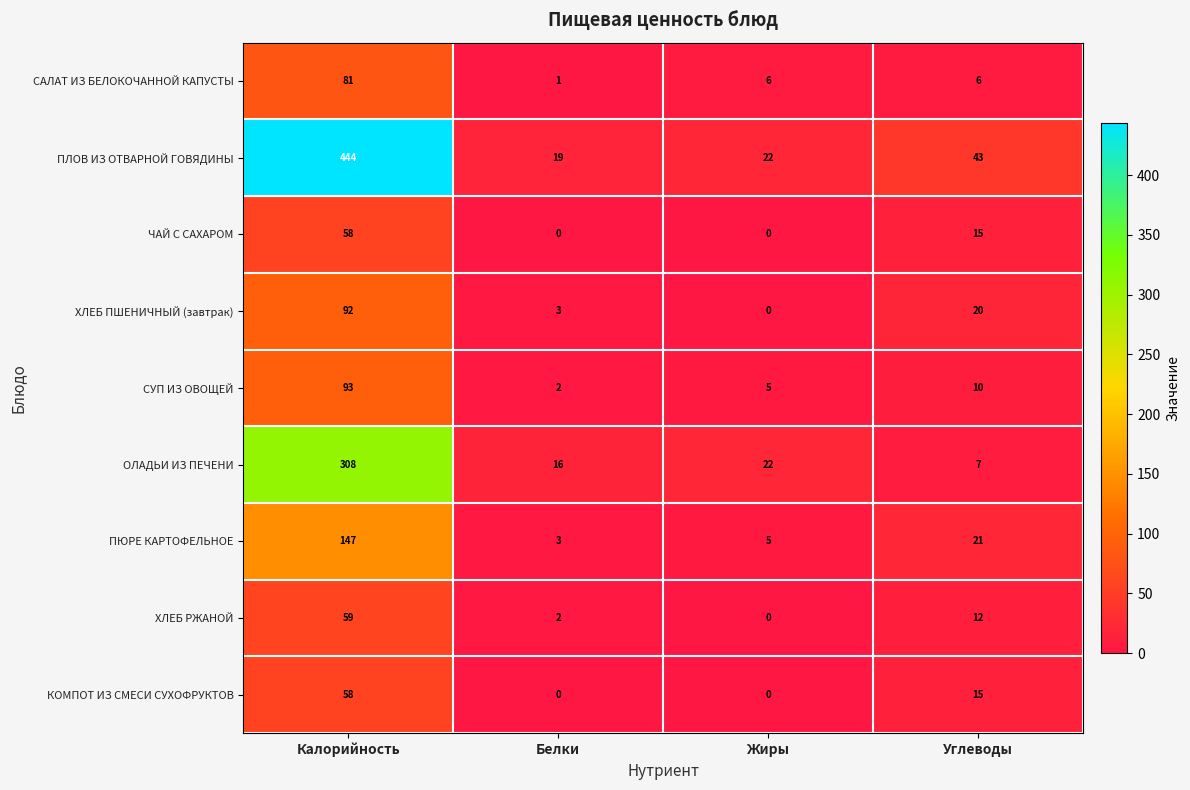

Is it true that ПЮРЕ КАРТОФЕЛЬНОЕ equals 21 at Углеводы?

True